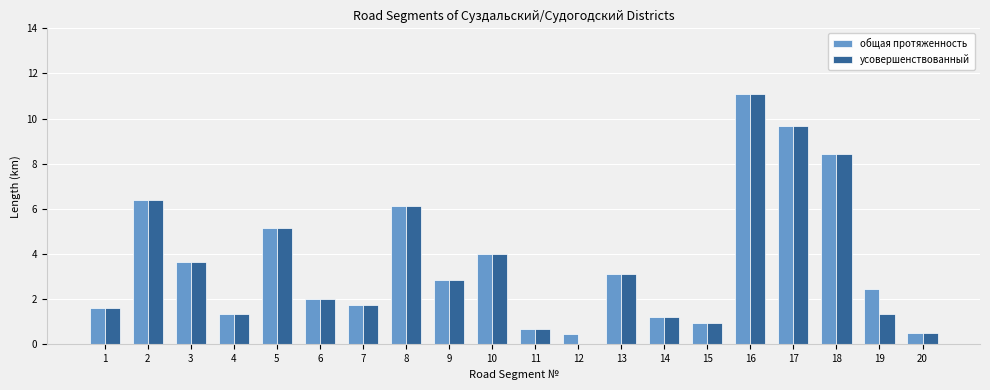

How many data points does each series have?

20